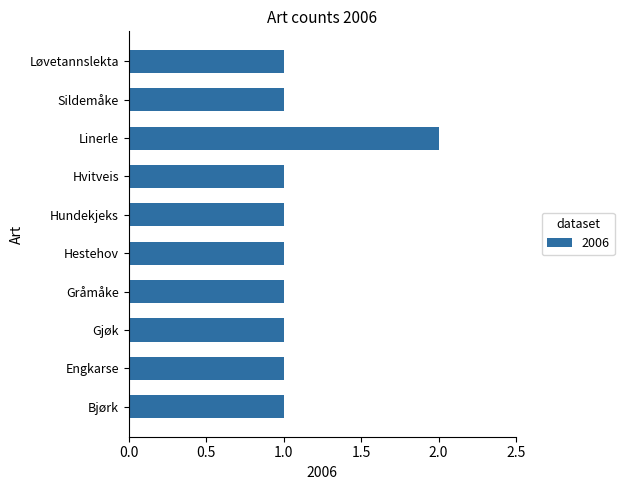

How many data points does each series have?

10